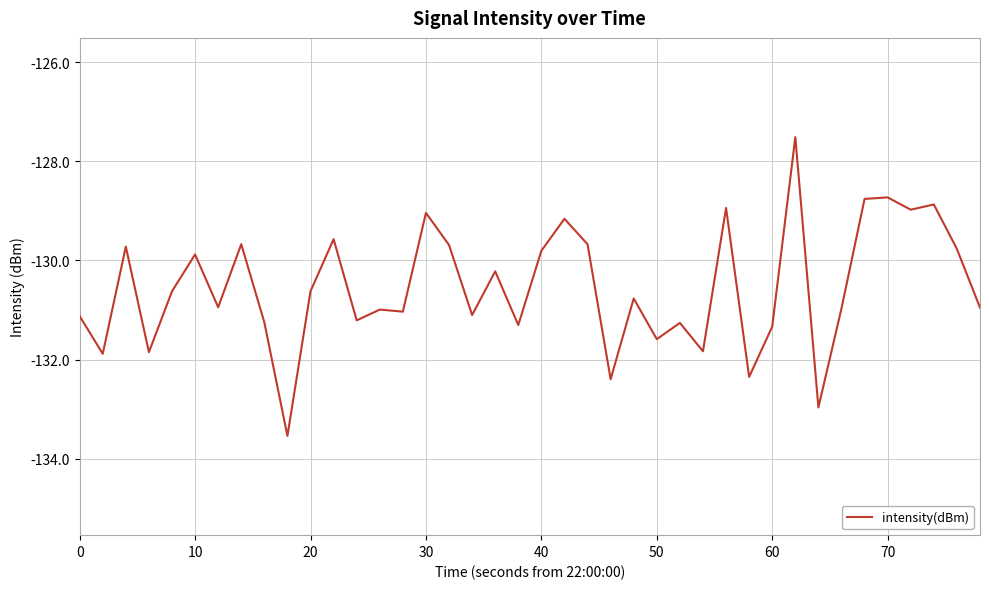

What is the greatest value displayed?

-127.5